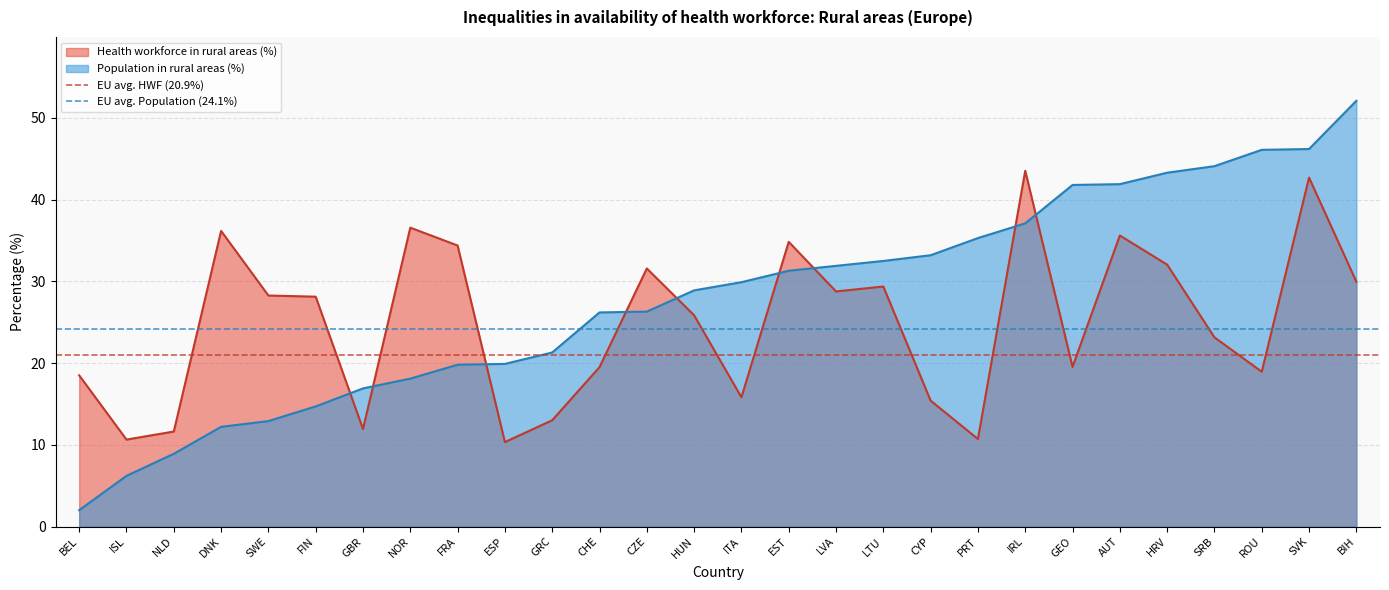

After their last crossing, which series has the higher values: Population in rural areas (%) or Health workforce in rural areas (%)?

Population in rural areas (%)